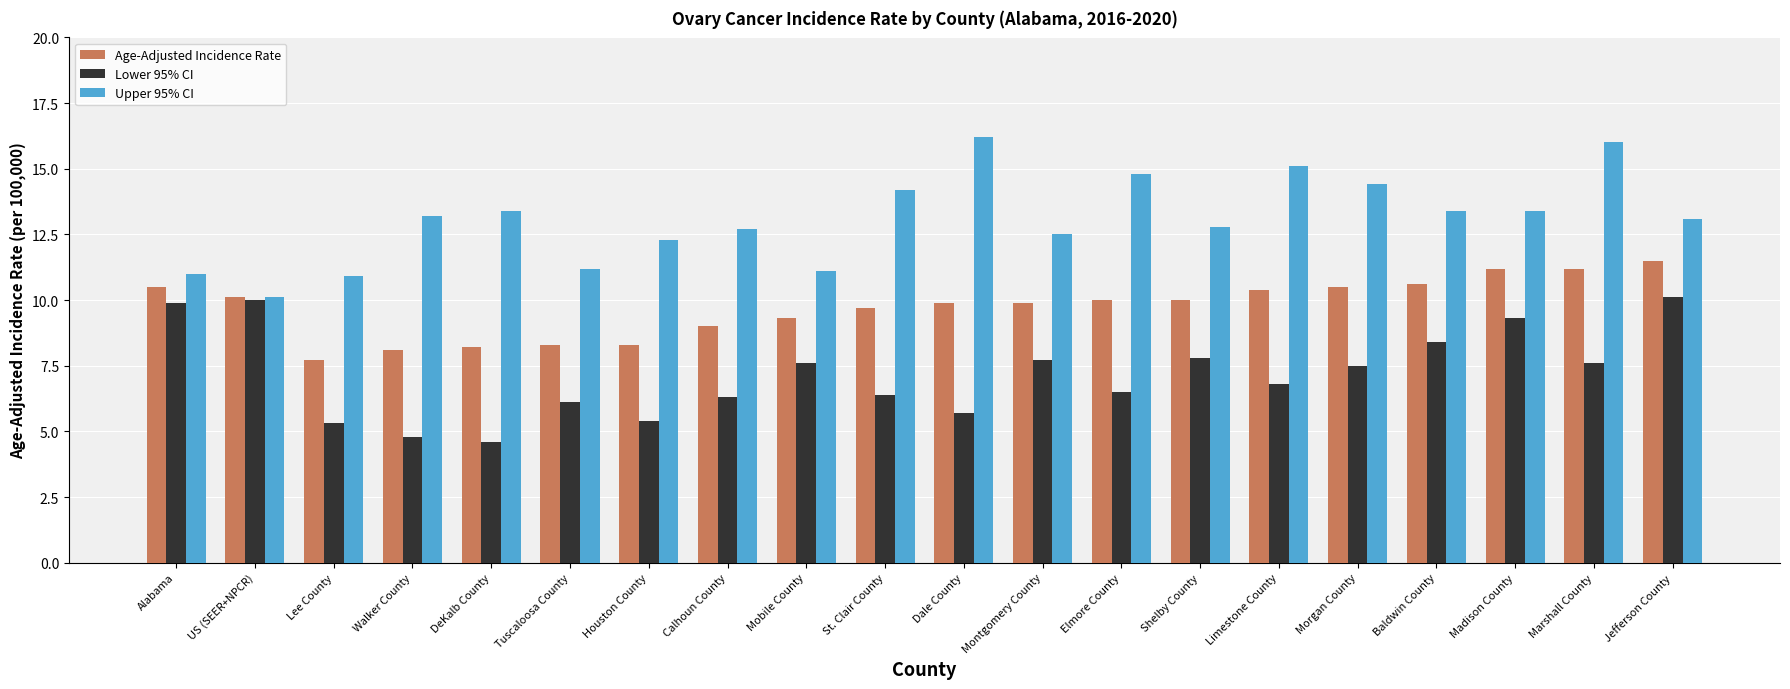

Reading right to left, transcribe all the data shown in this chart.

Age-Adjusted Incidence Rate: Jefferson County=11.5	Marshall County=11.2	Madison County=11.2	Baldwin County=10.6	Morgan County=10.5	Limestone County=10.4	Shelby County=10.0	Elmore County=10.0	Montgomery County=9.9	Dale County=9.9	St. Clair County=9.7	Mobile County=9.3	Calhoun County=9.0	Houston County=8.3	Tuscaloosa County=8.3	DeKalb County=8.2	Walker County=8.1	Lee County=7.7	US (SEER+NPCR)=10.1	Alabama=10.5
Lower 95% CI: Jefferson County=10.1	Marshall County=7.6	Madison County=9.3	Baldwin County=8.4	Morgan County=7.5	Limestone County=6.8	Shelby County=7.8	Elmore County=6.5	Montgomery County=7.7	Dale County=5.7	St. Clair County=6.4	Mobile County=7.6	Calhoun County=6.3	Houston County=5.4	Tuscaloosa County=6.1	DeKalb County=4.6	Walker County=4.8	Lee County=5.3	US (SEER+NPCR)=10.0	Alabama=9.9
Upper 95% CI: Jefferson County=13.1	Marshall County=16.0	Madison County=13.4	Baldwin County=13.4	Morgan County=14.4	Limestone County=15.1	Shelby County=12.8	Elmore County=14.8	Montgomery County=12.5	Dale County=16.2	St. Clair County=14.2	Mobile County=11.1	Calhoun County=12.7	Houston County=12.3	Tuscaloosa County=11.2	DeKalb County=13.4	Walker County=13.2	Lee County=10.9	US (SEER+NPCR)=10.1	Alabama=11.0